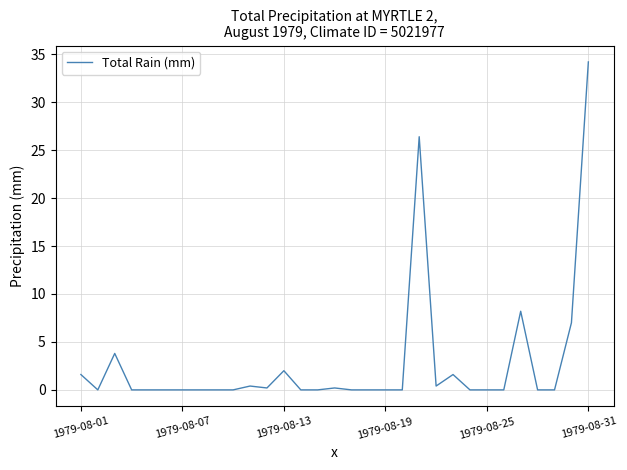

What is the maximum value shown in the chart?

34.2